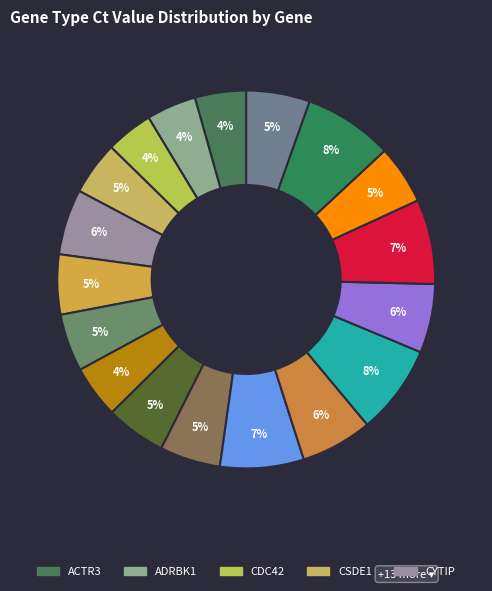

Is there any slice that represents more than half of the pie?

No